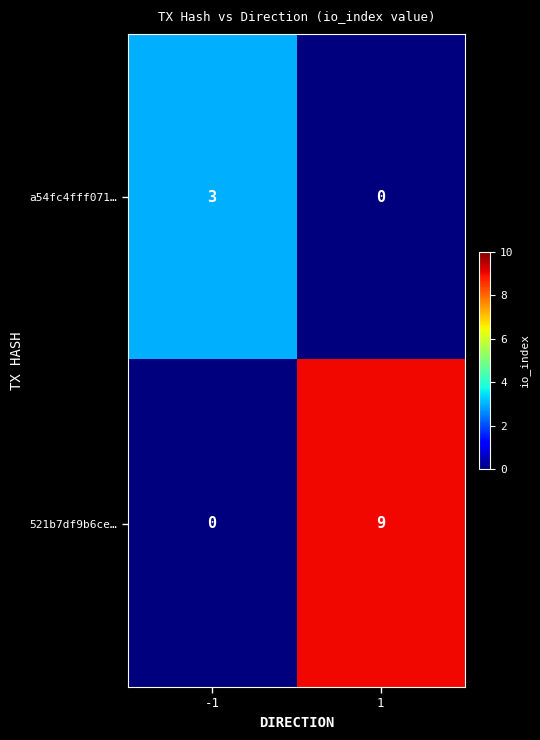

Reading left to right, what are all the values shown in this chart?

a54fc4fff071…: 3	0
521b7df9b6ce…: 0	9